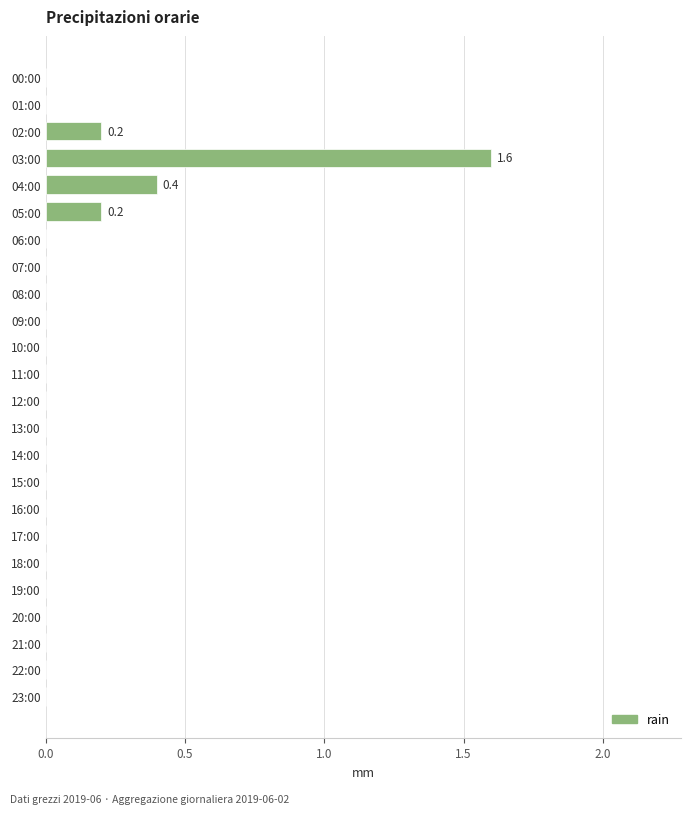

What is the maximum value shown in the chart?

1.6